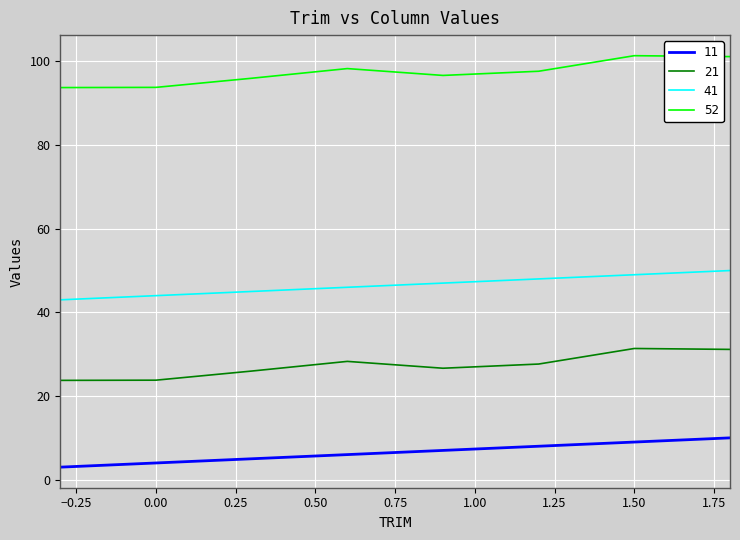

Which series has the largest total across all categories?

52